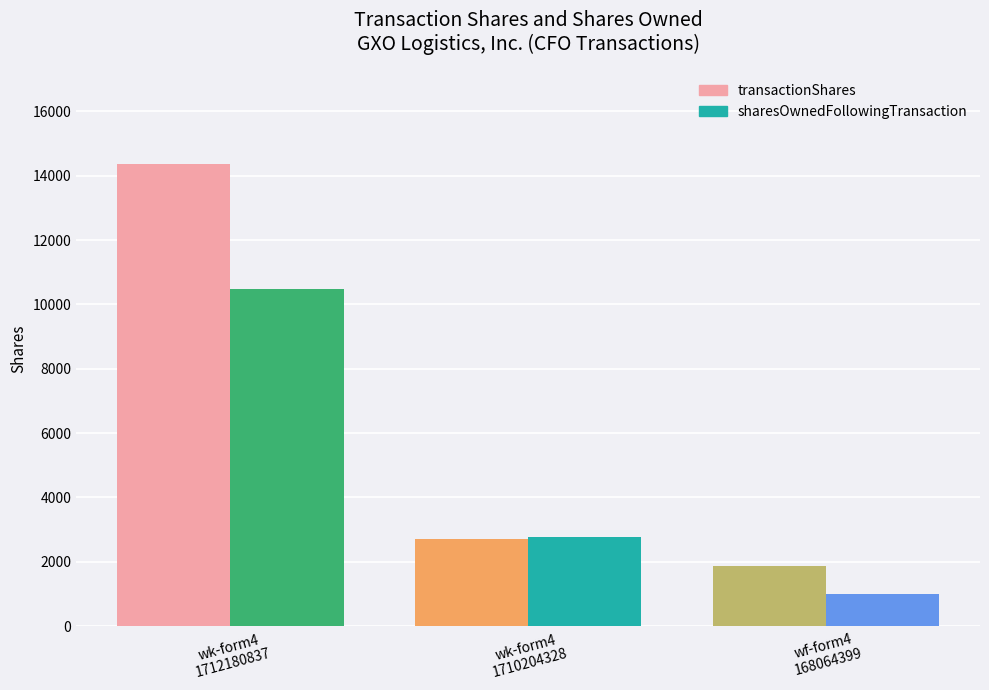

What is the label of the 3rd bar from the right?

wk-form4
1712180837